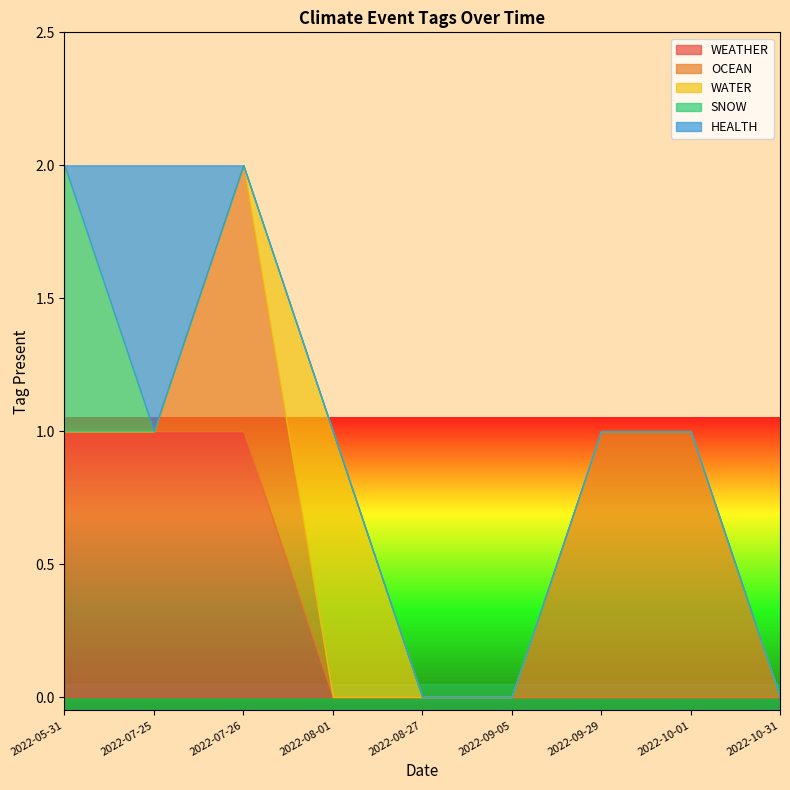

True or false: SNOW has more than 2 interior local peaks.

False